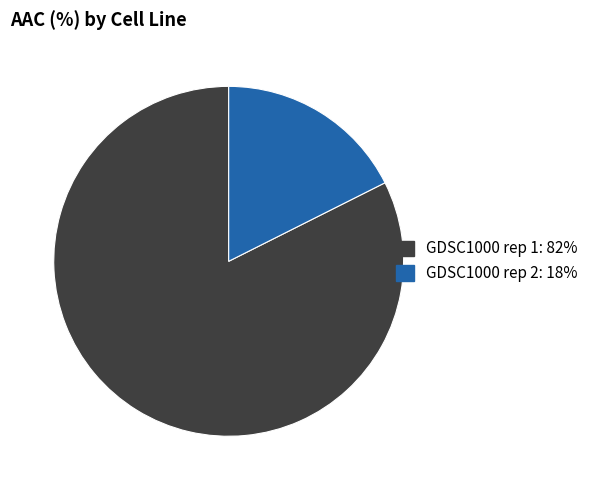

The GDSC1000 rep 2 slice represents 28% of the pie. True or false?

False